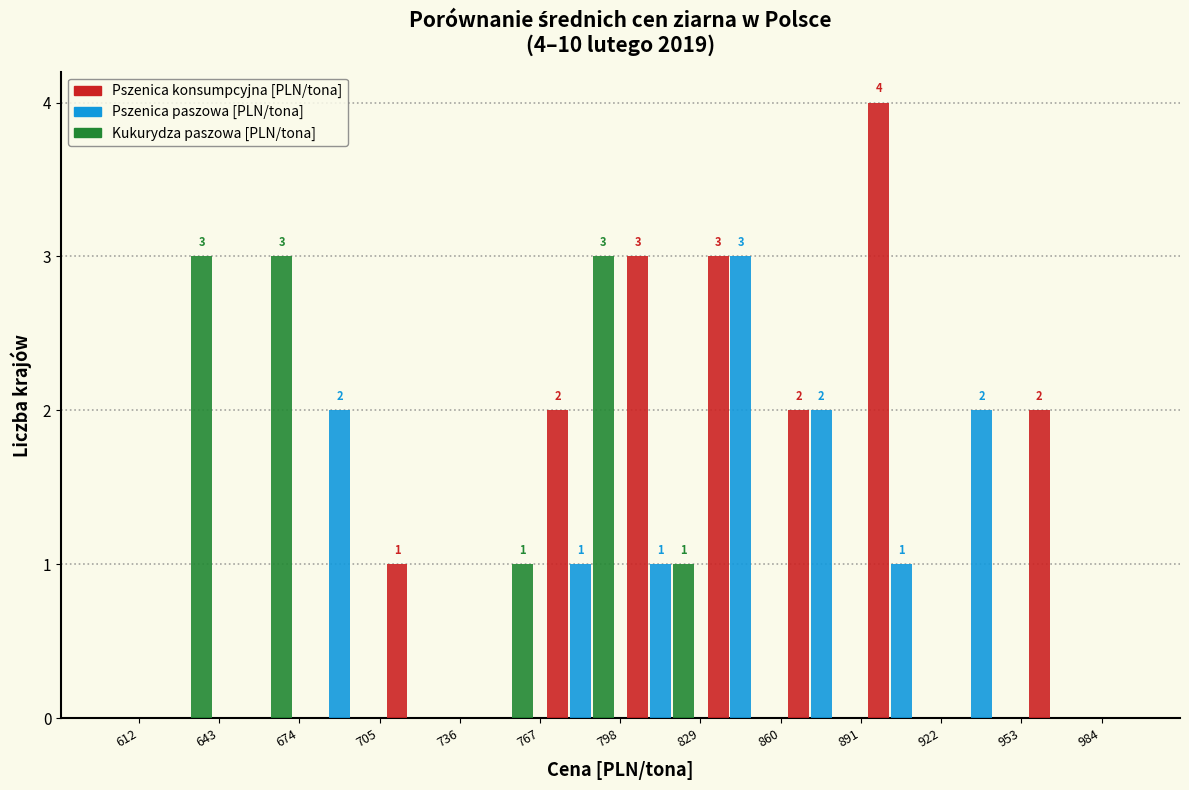

In the Pszenica paszowa [PLN/tona] series, which range on the x-axis has the tallest bar?

830 to 860